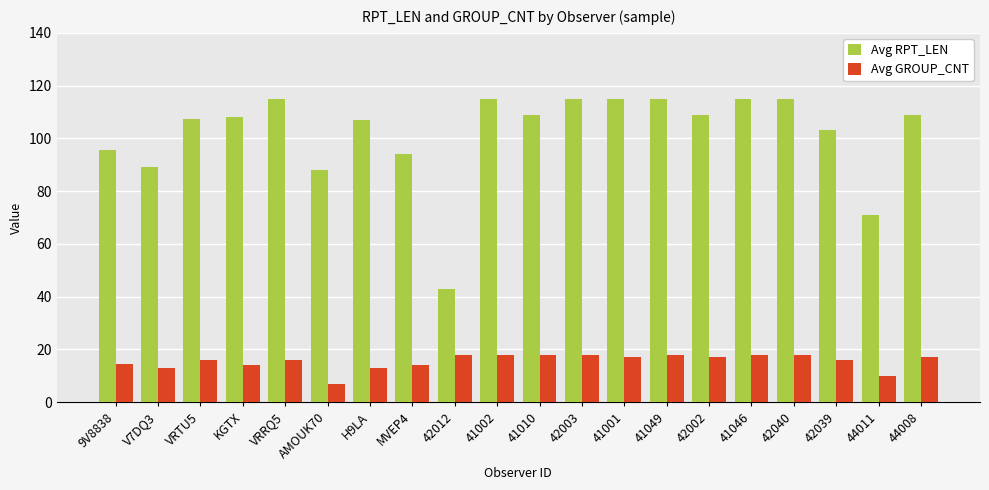

Count the number of categories in the chart.

20